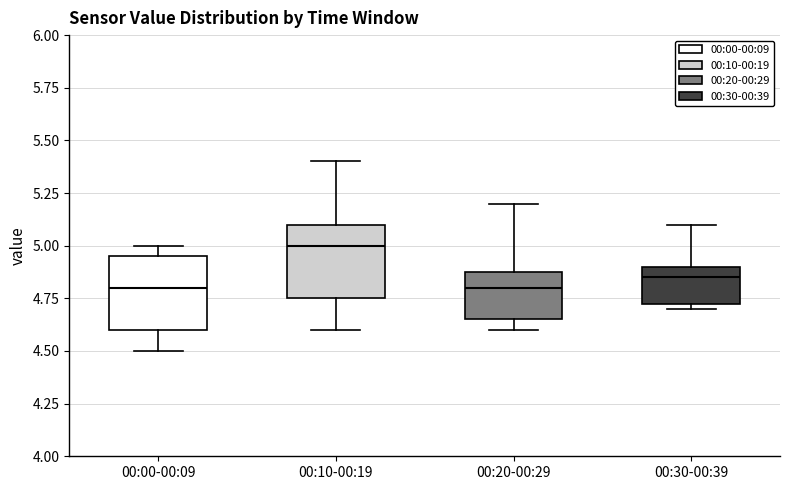

Which box's median line is the highest?

00:10-00:19